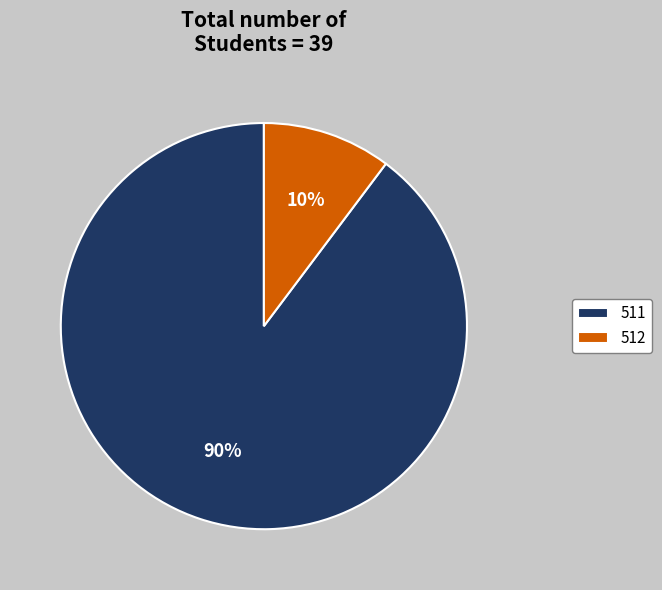

What is the smallest slice in the pie chart?

512